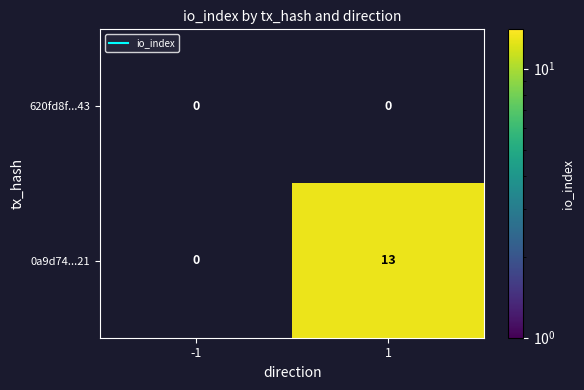

List the series in order of their overall mean, highest first.

0a9d74...21, 620fd8f...43